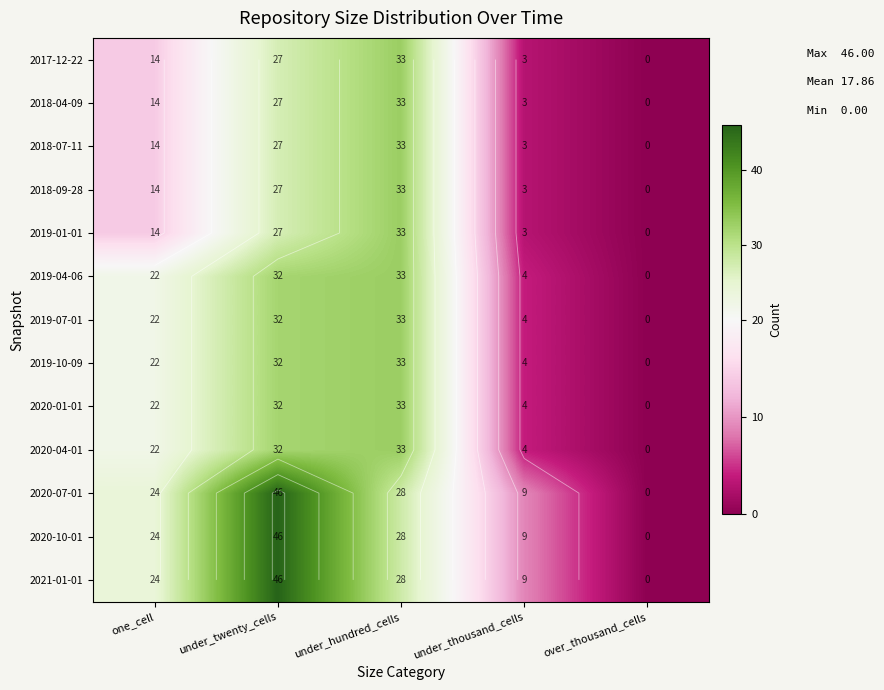

How many values in 2019-01-01 are above zero?

4